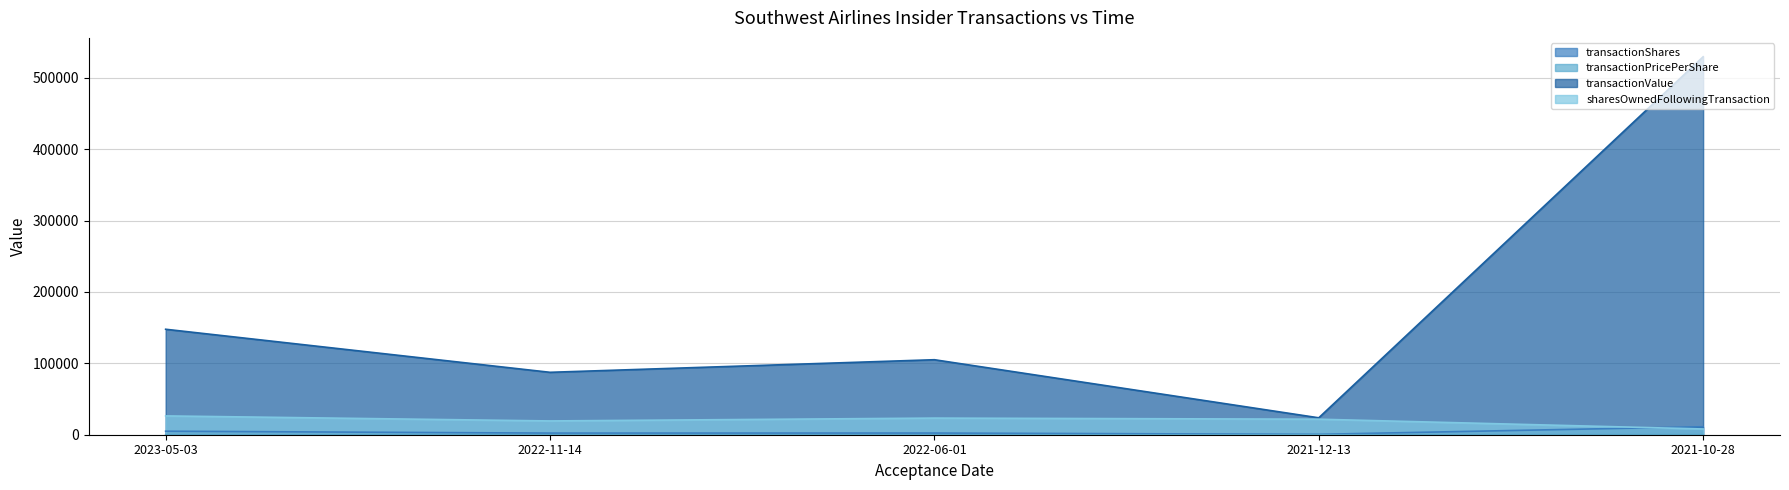

Where does the transactionPricePerShare series first go above 43?

2022-06-01